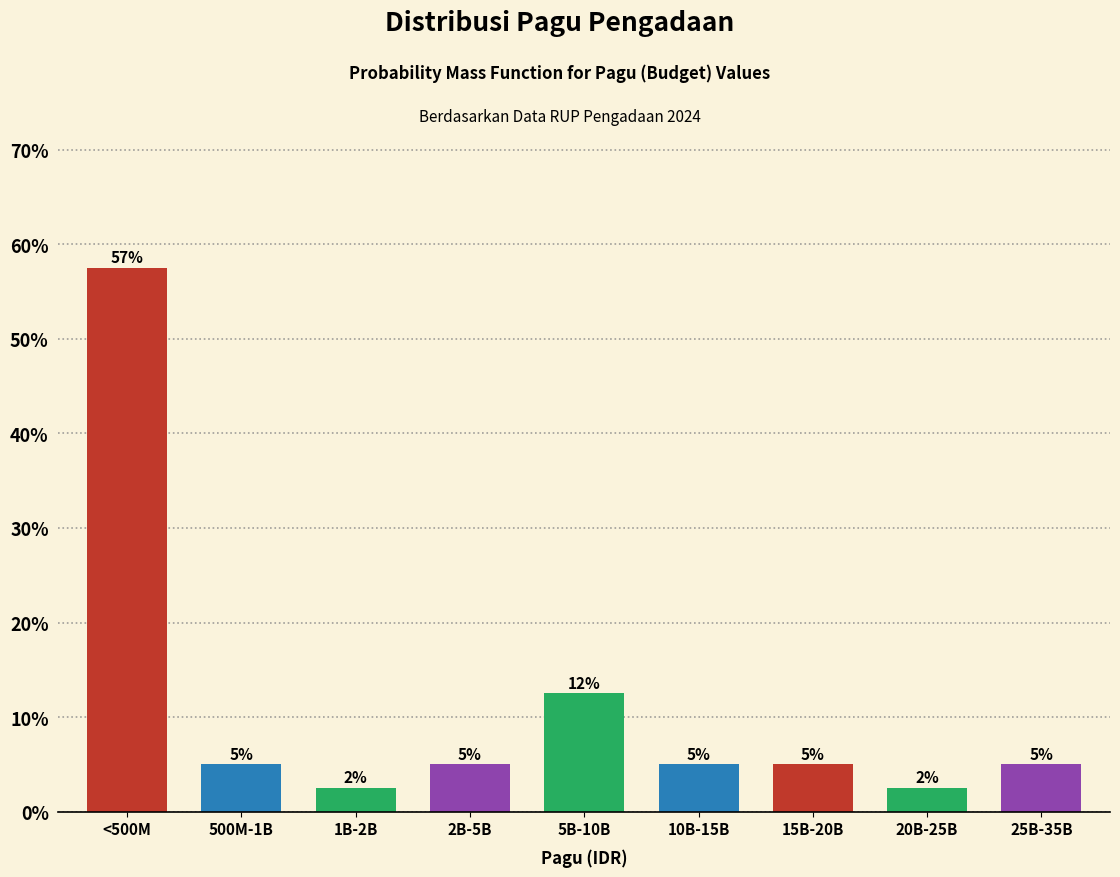

True or false: the data shows 2.5 at 1B-2B.

True